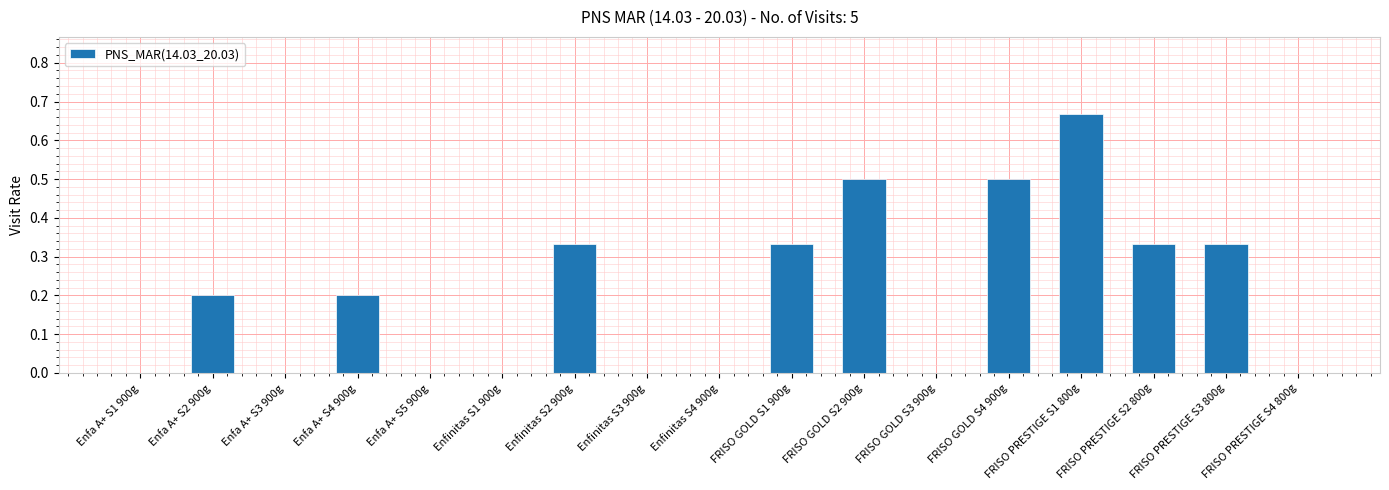

How many series are shown in this chart?

1